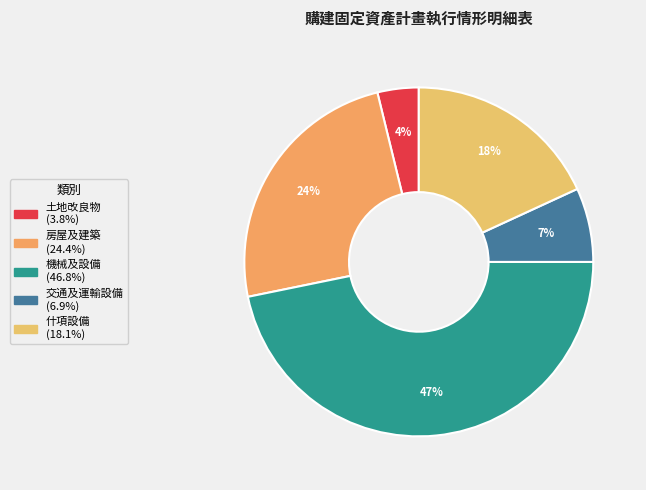

To the nearest percent, what is the combined percentage of 機械及設備 and 什項設備?

65%